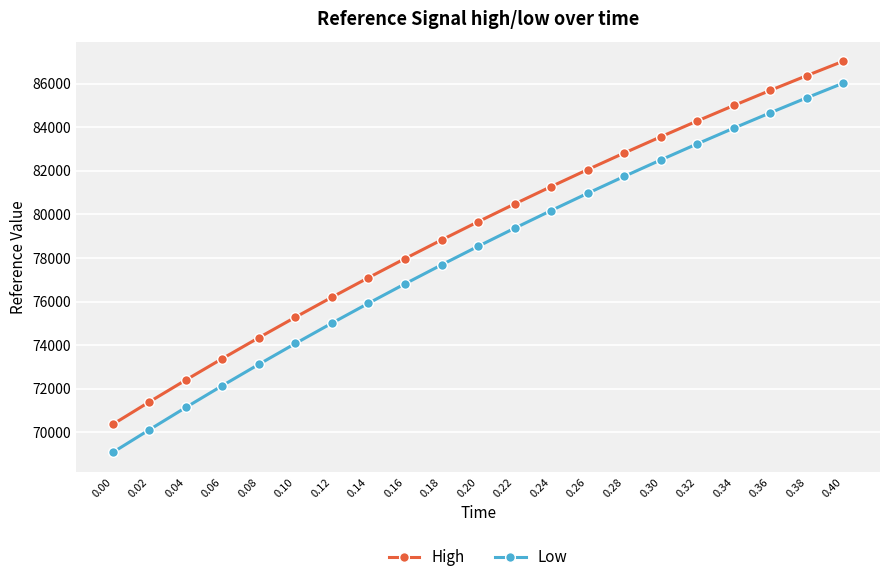

The value of High at 0.12 is 76198.2. True or false?

True